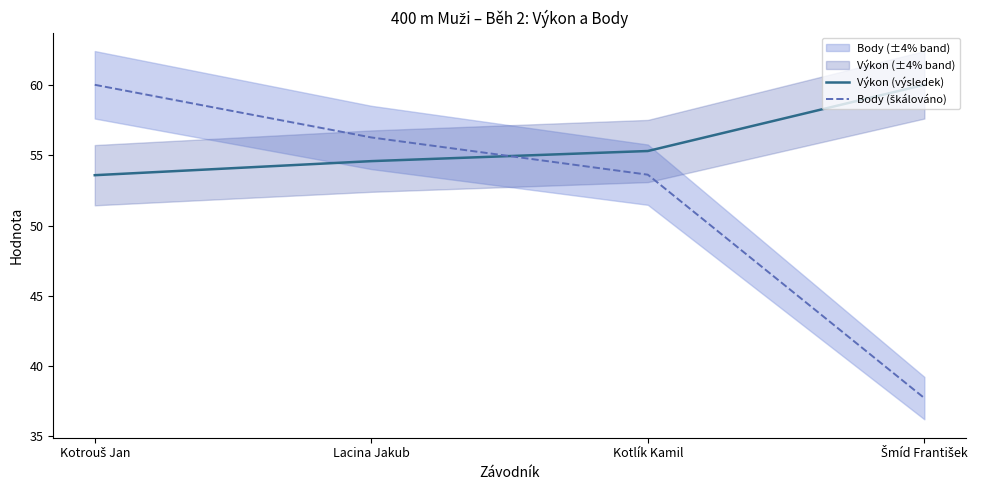

Where do Body (škálováno) and Výkon (výsledek) first cross each other?

Lacina Jakub and Kotlík Kamil